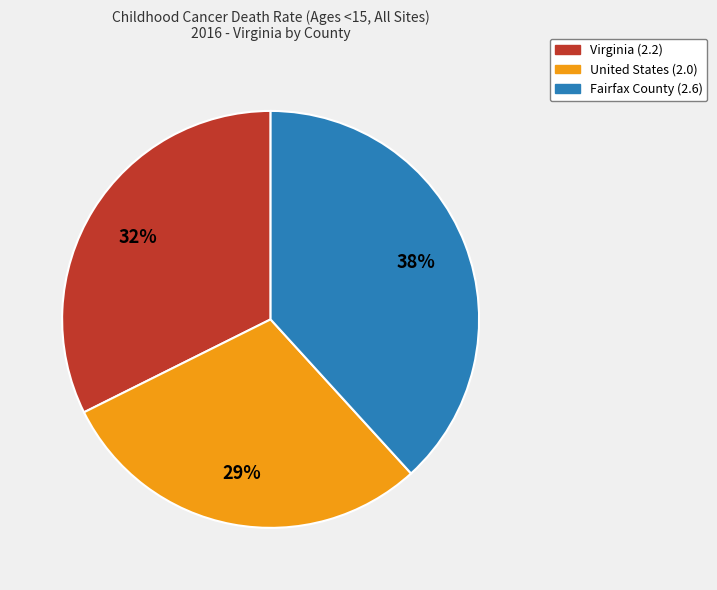

To the nearest percent, what portion does Virginia represent?

32%